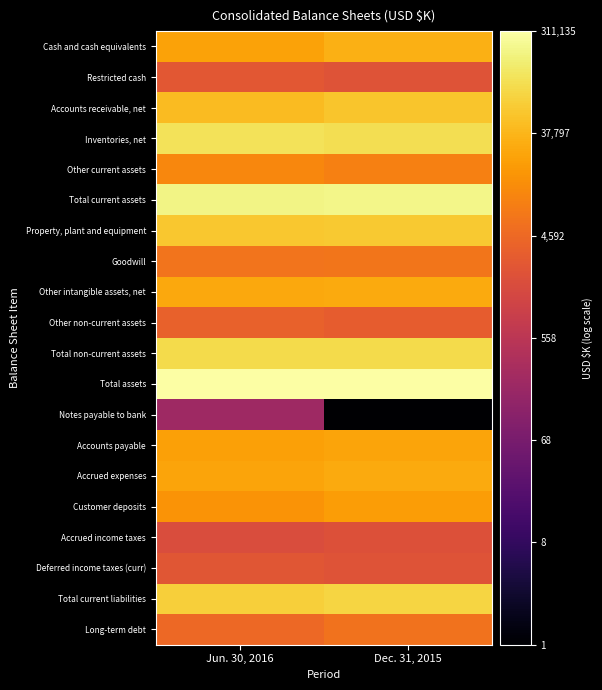

At how many categories does at least one series exceed 1?

2